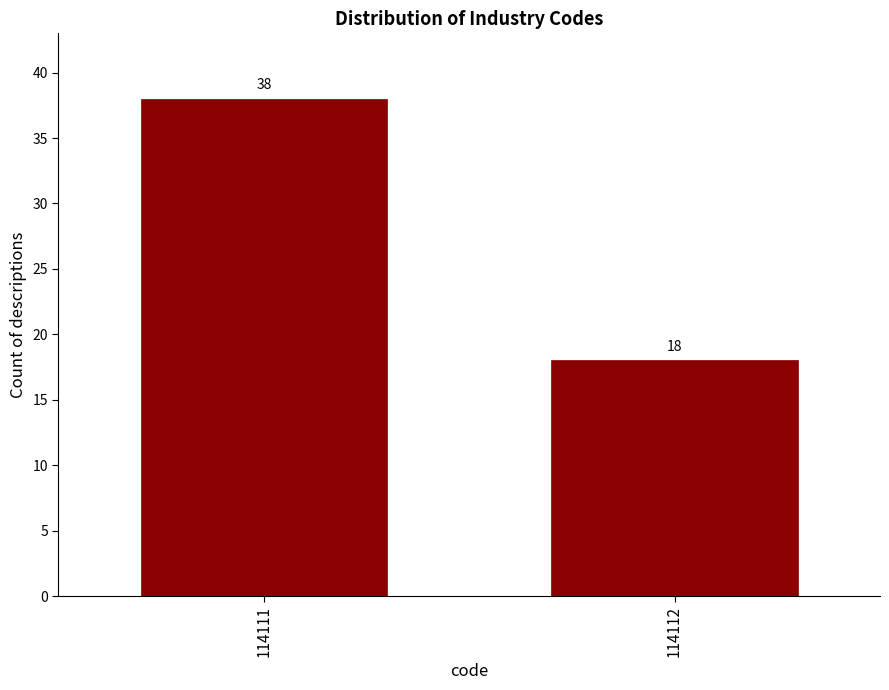

Reading left to right, extract all data points from this chart.

114111=38	114112=18